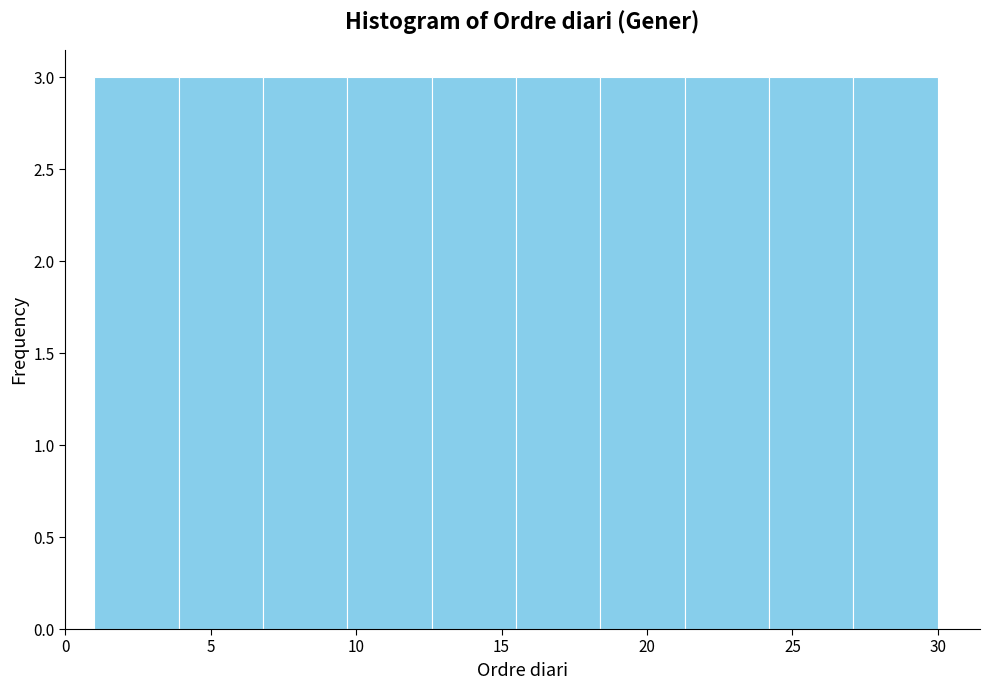

What is the height of the bar covering 3.9 to 6.8 on the x-axis? Neither the bar edges nor the heights are printed on the chart, so give them approximately, as read against the axes.

3